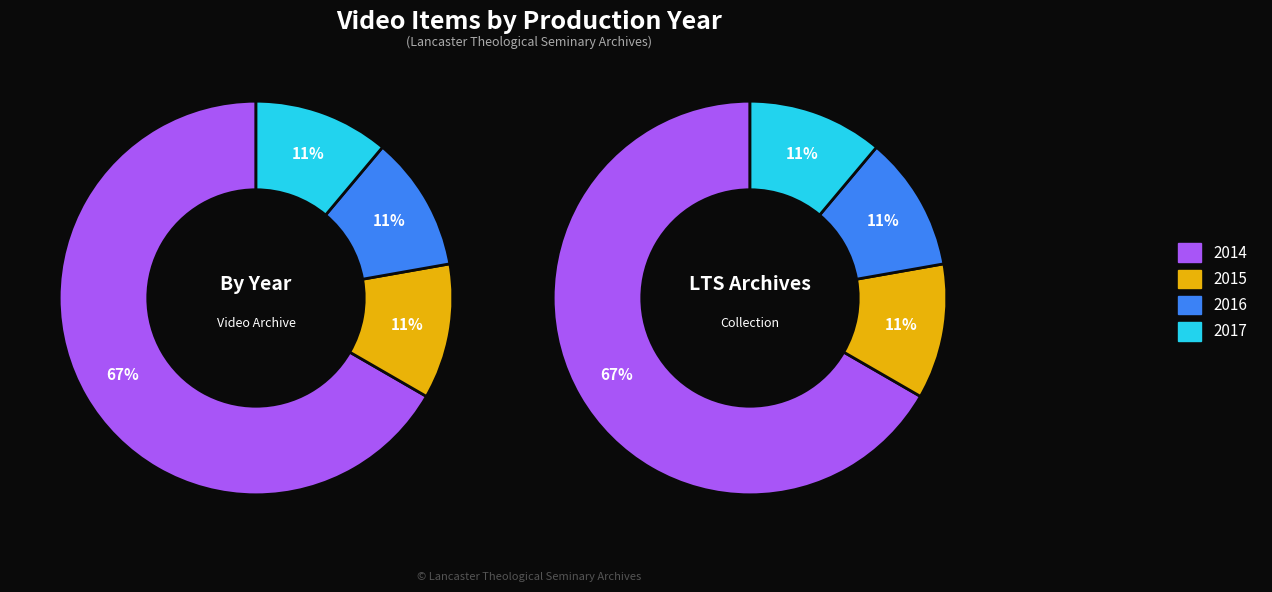

Combined, what portion of the pie is 2015 and 2017?

22.2%